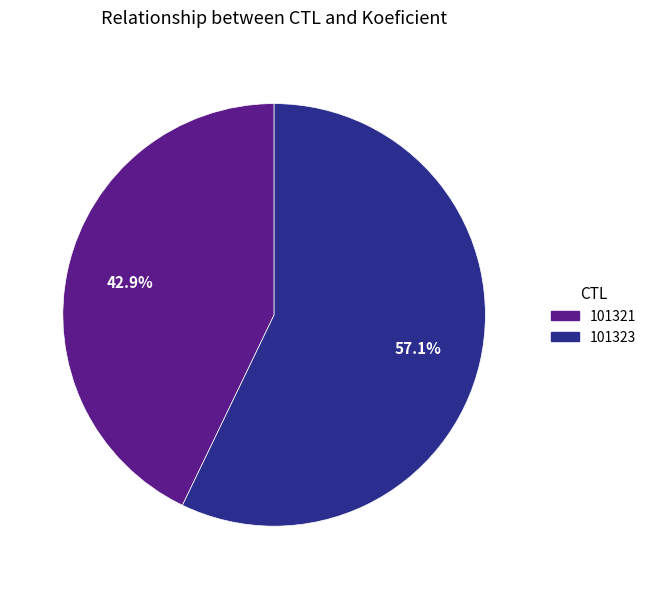

Count the number of slices in the pie.

2